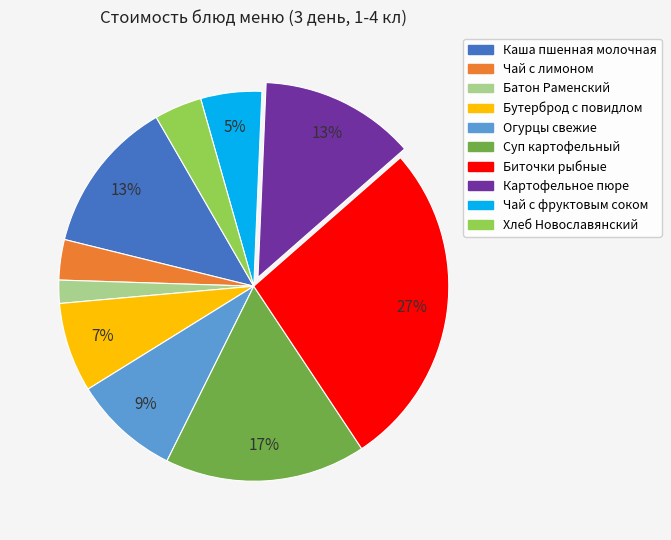

What is the ratio of the value at Чай с лимоном to the value at Хлеб Новославянский?

0.8